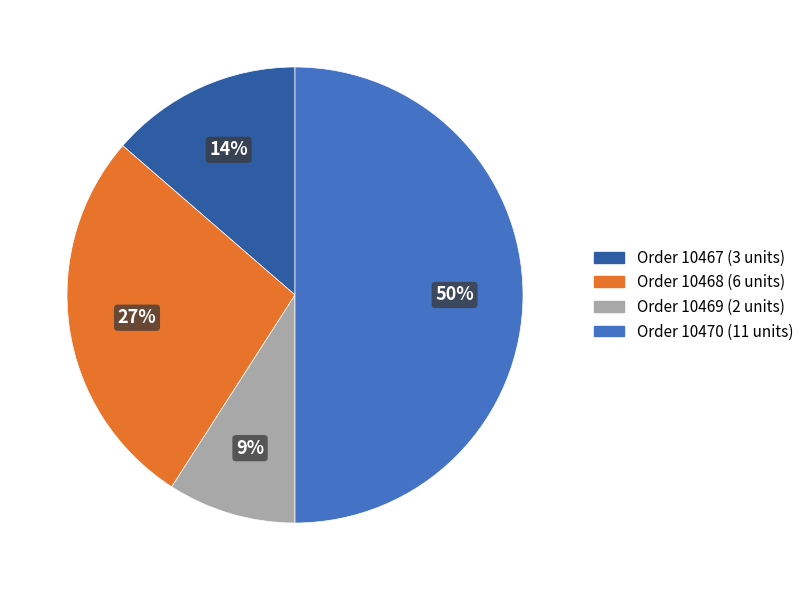

To the nearest percent, what is the average slice percentage?

25%